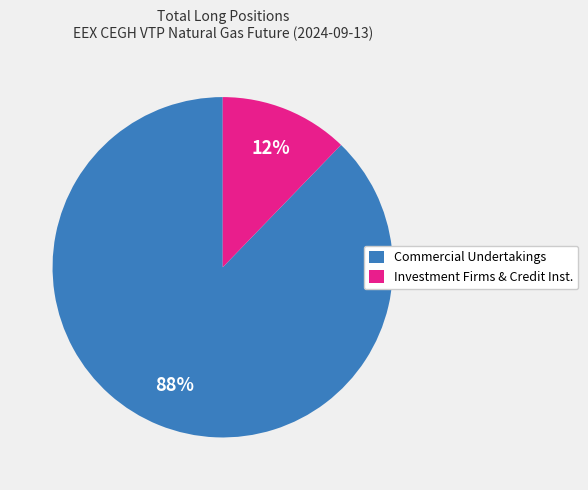

Is there any slice that represents more than half of the pie?

Yes